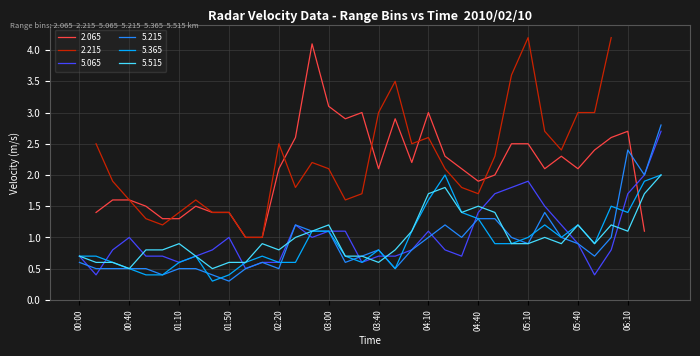

The 5.515 series shows 0.6 at 2010/02/10 02:00. True or false?

True